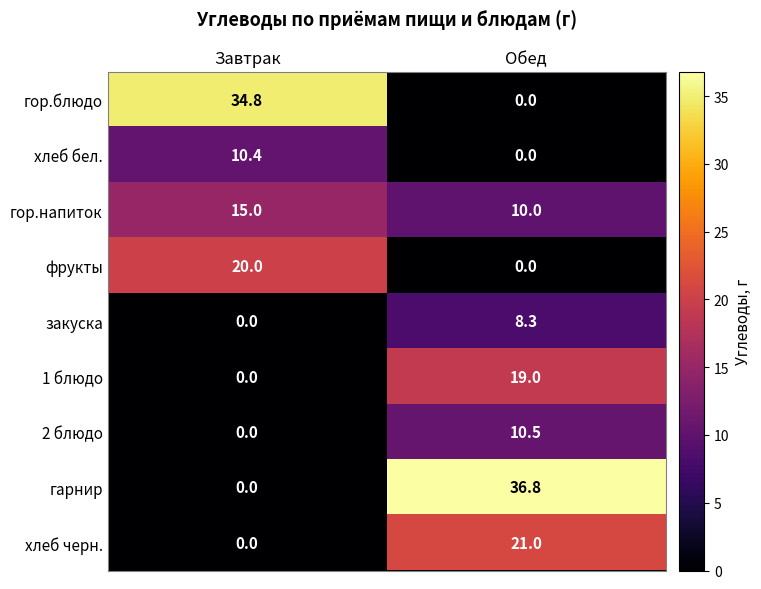

Reading right to left, transcribe all the data shown in this chart.

гор.блюдо: Обед=0.0	Завтрак=34.8
хлеб бел.: Обед=0.0	Завтрак=10.4
гор.напиток: Обед=10.0	Завтрак=15.0
фрукты: Обед=0.0	Завтрак=20.0
закуска: Обед=8.3	Завтрак=0.0
1 блюдо: Обед=19.0	Завтрак=0.0
2 блюдо: Обед=10.5	Завтрак=0.0
гарнир: Обед=36.8	Завтрак=0.0
хлеб черн.: Обед=21.0	Завтрак=0.0